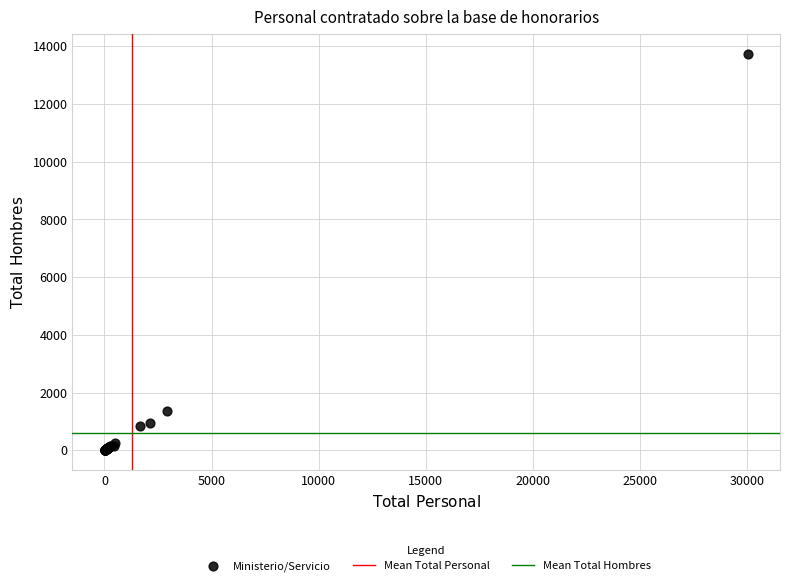

What Y value in the scatter plot is closest to 6872?

1347